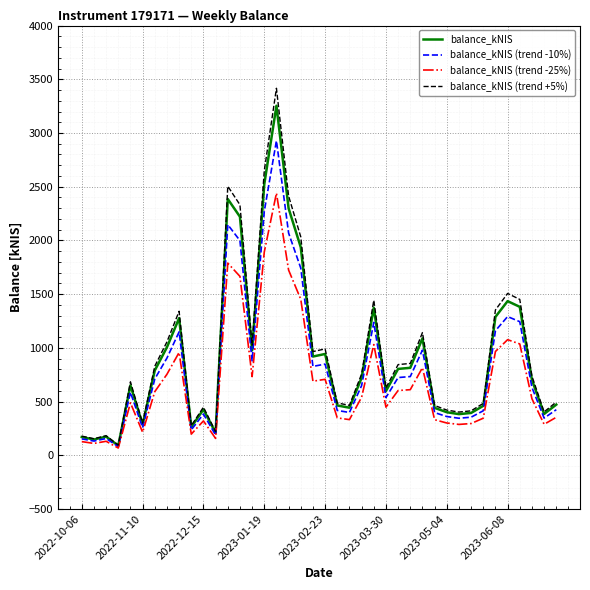

What is the greatest value displayed?

3416.3